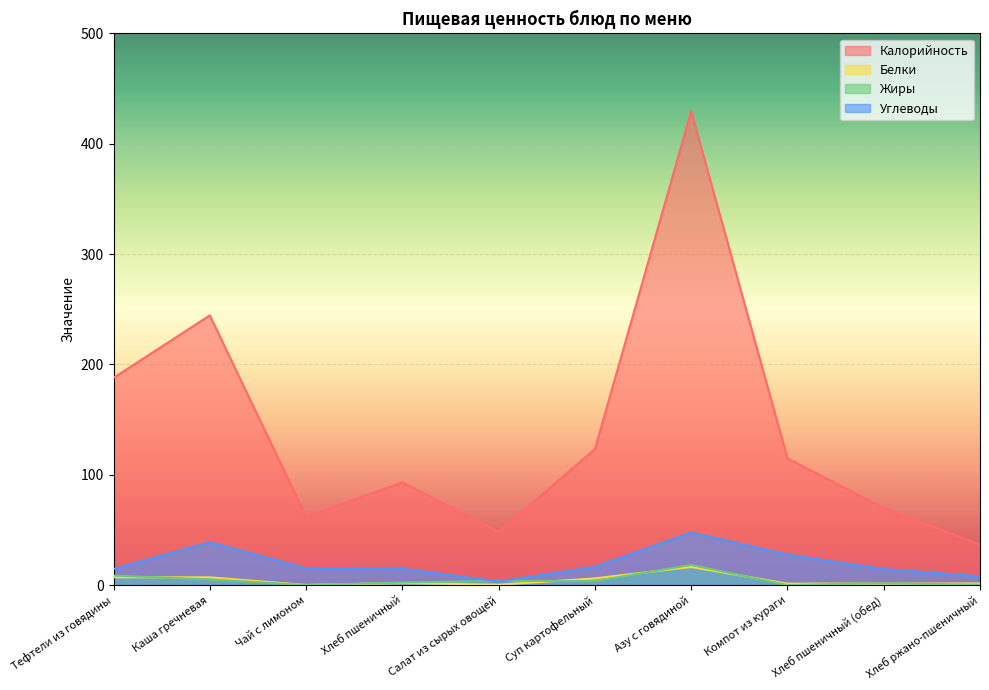

Does the chart display data point markers on the line(s)?

No